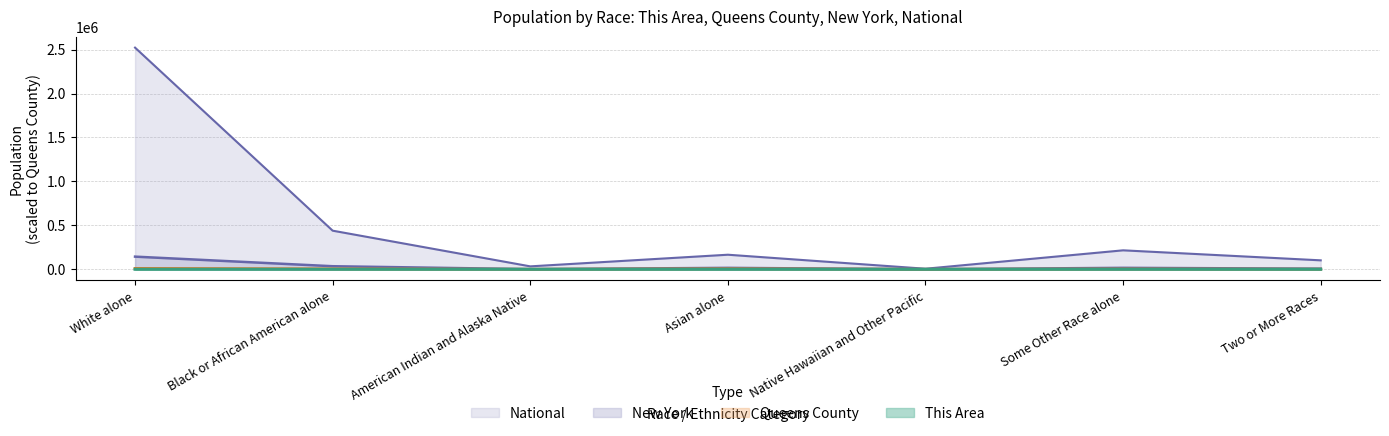

How many values in the Queens County series exceed 3254?

4